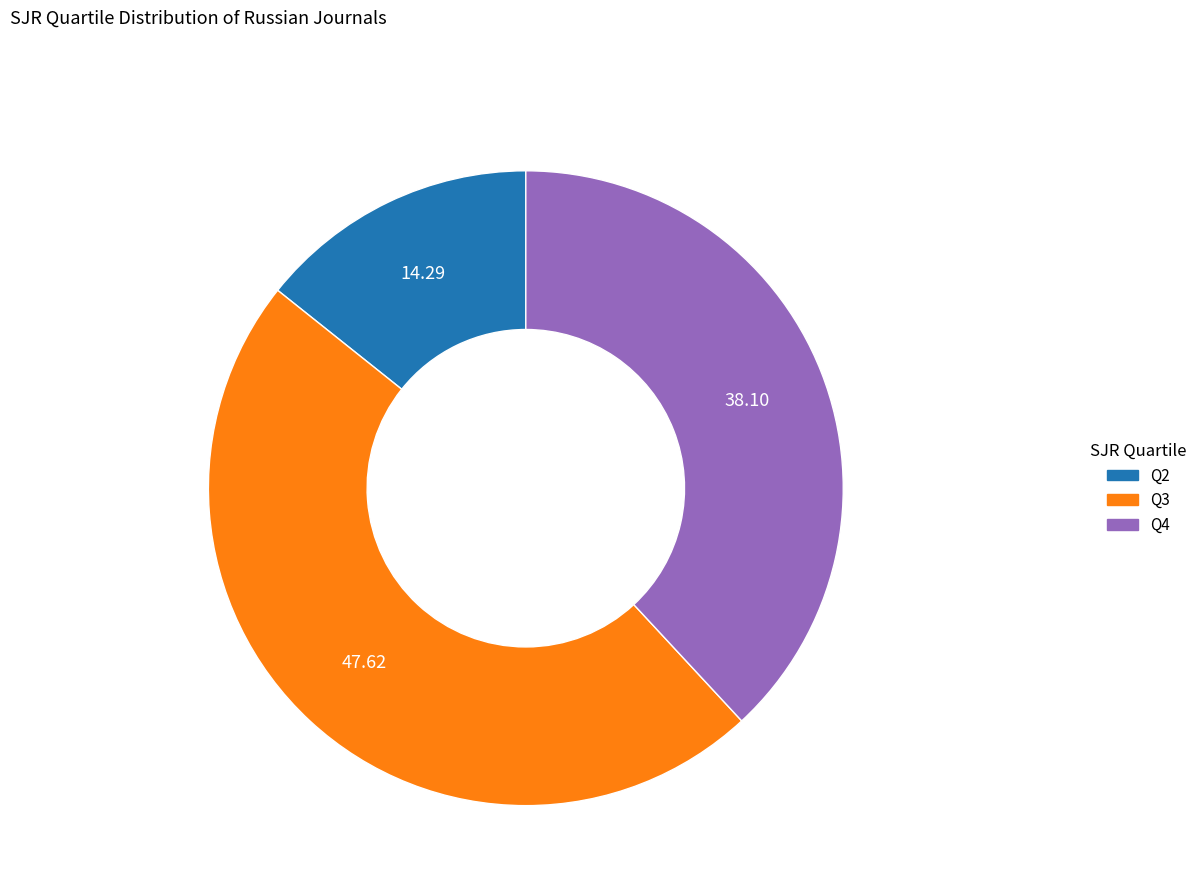

Is there any slice that represents more than half of the pie?

No